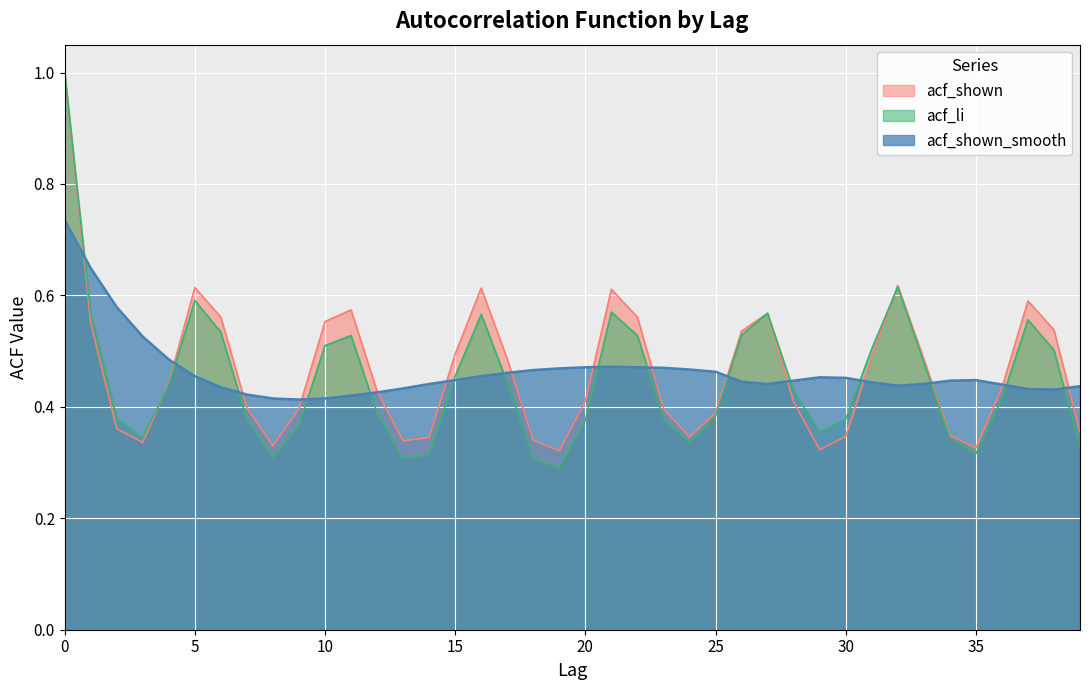

Where is the first local maximum for acf_li?

5